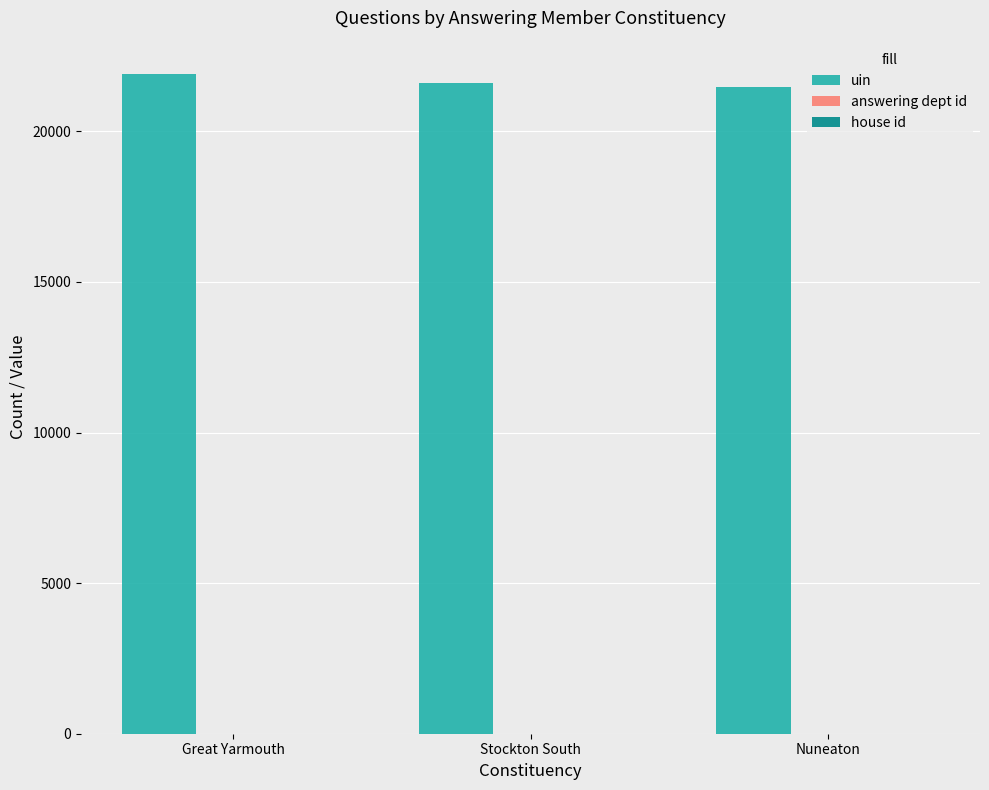

What is the difference between the uin values at Nuneaton and Great Yarmouth?

457